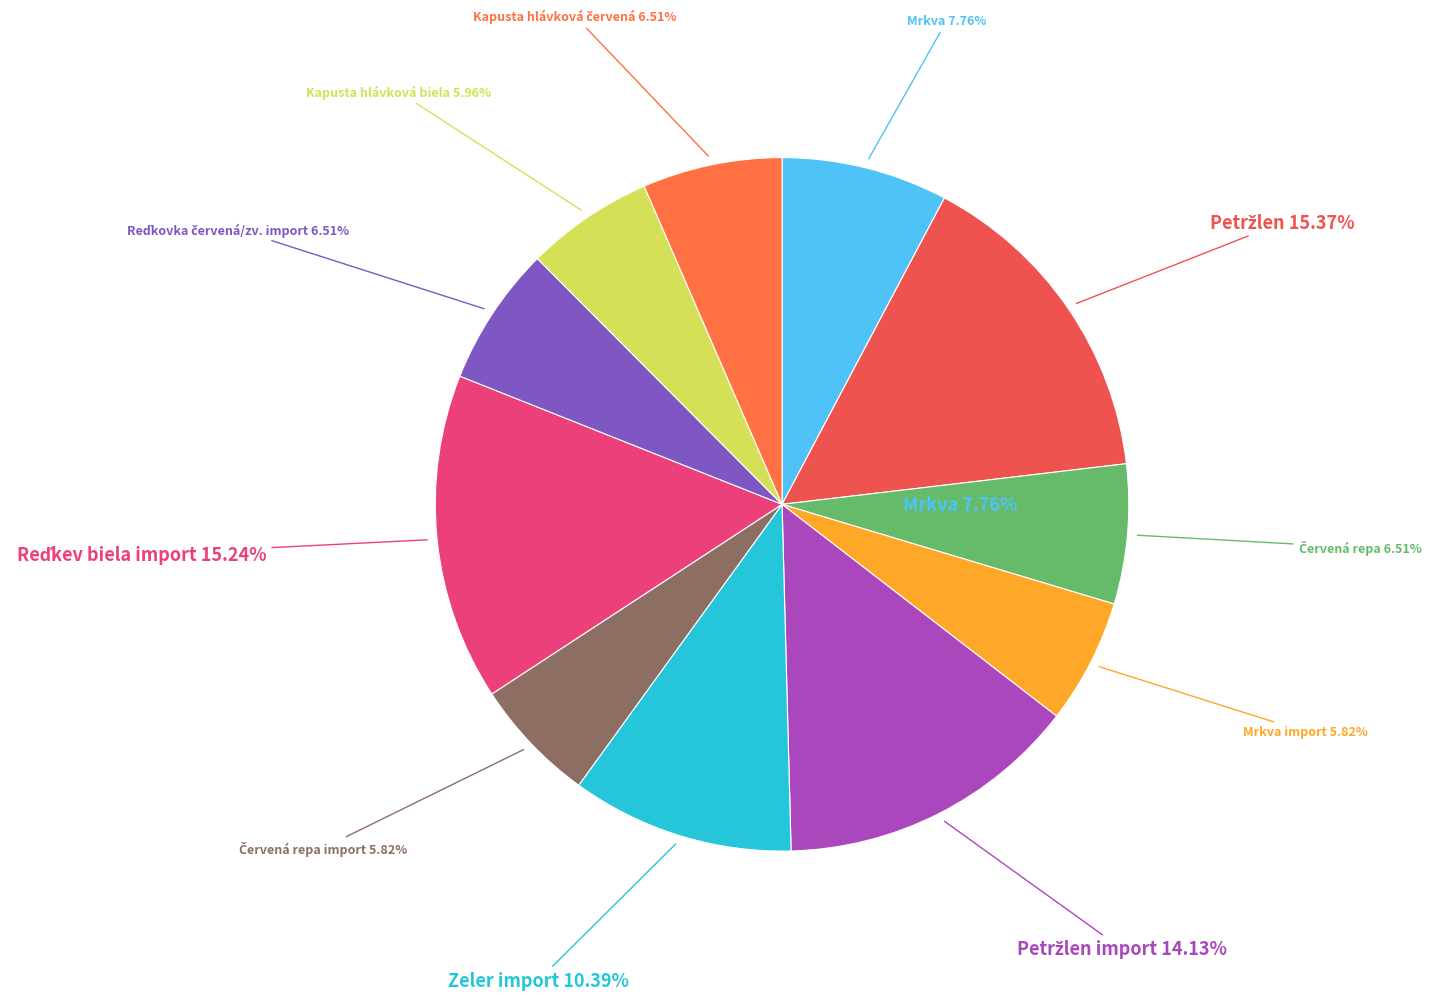

How many slices are in this pie chart?

11